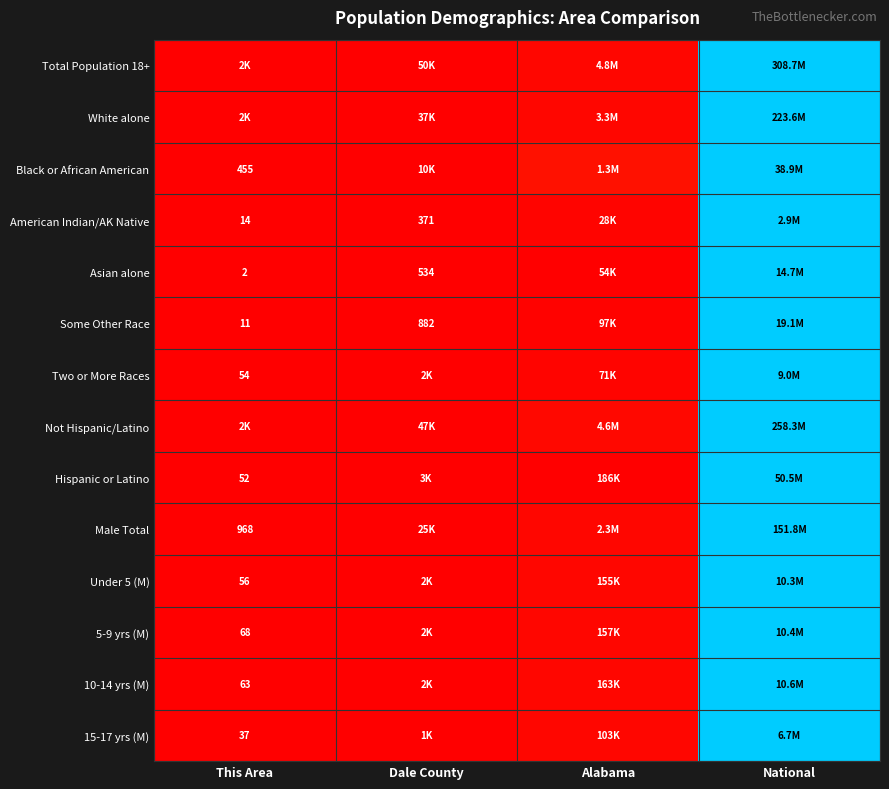

Is the value of Under 5 (M) at Alabama greater than the value of Black or African American at National?

No